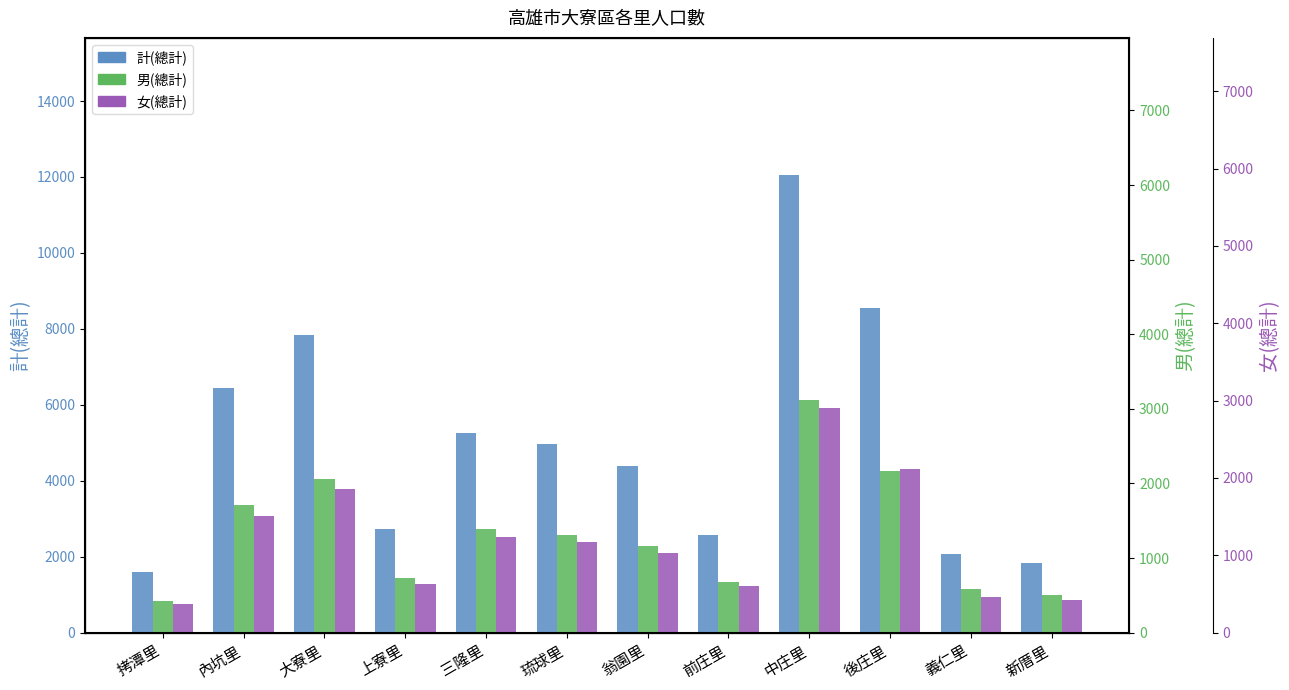

The value of 計(總計) at 後庄里 is 8553. True or false?

True